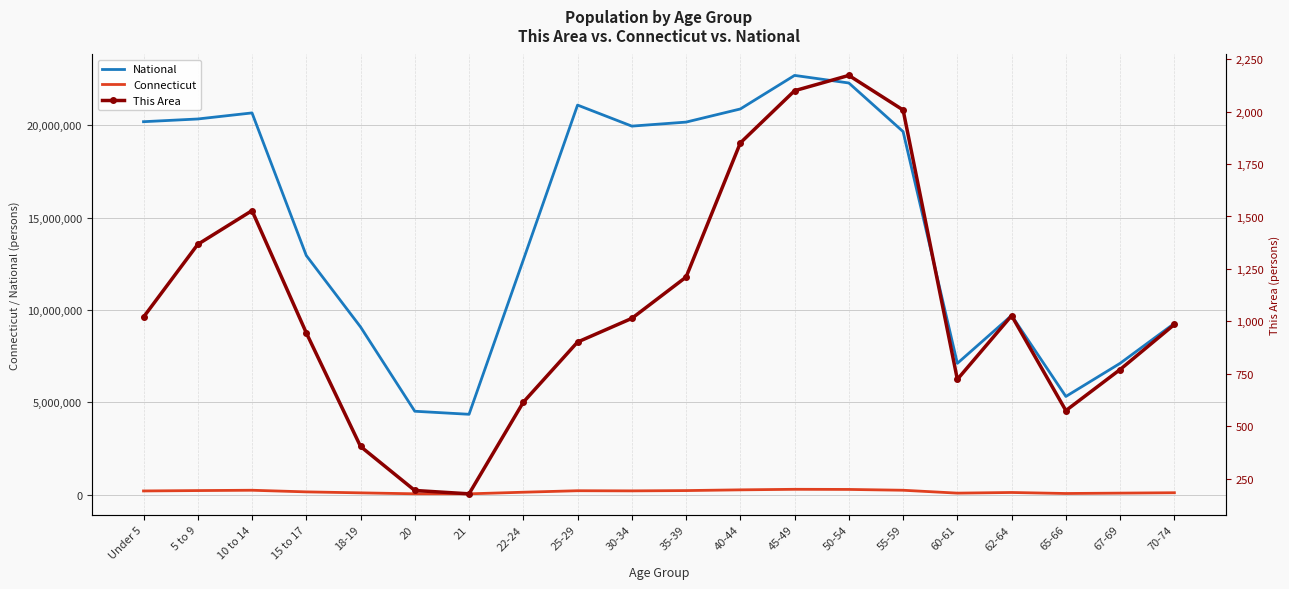

The value of National at 5 to 9 is 35855443. True or false?

False